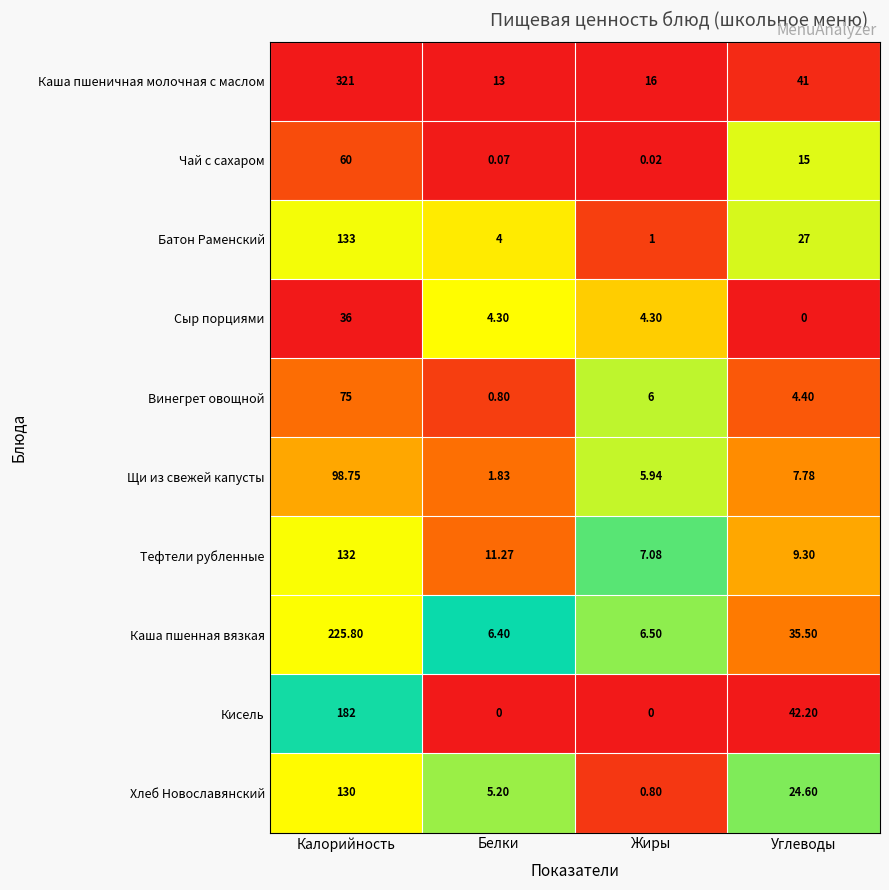

List the labels in order of Каша пшенная вязкая value, largest first.

Калорийность, Углеводы, Жиры, Белки